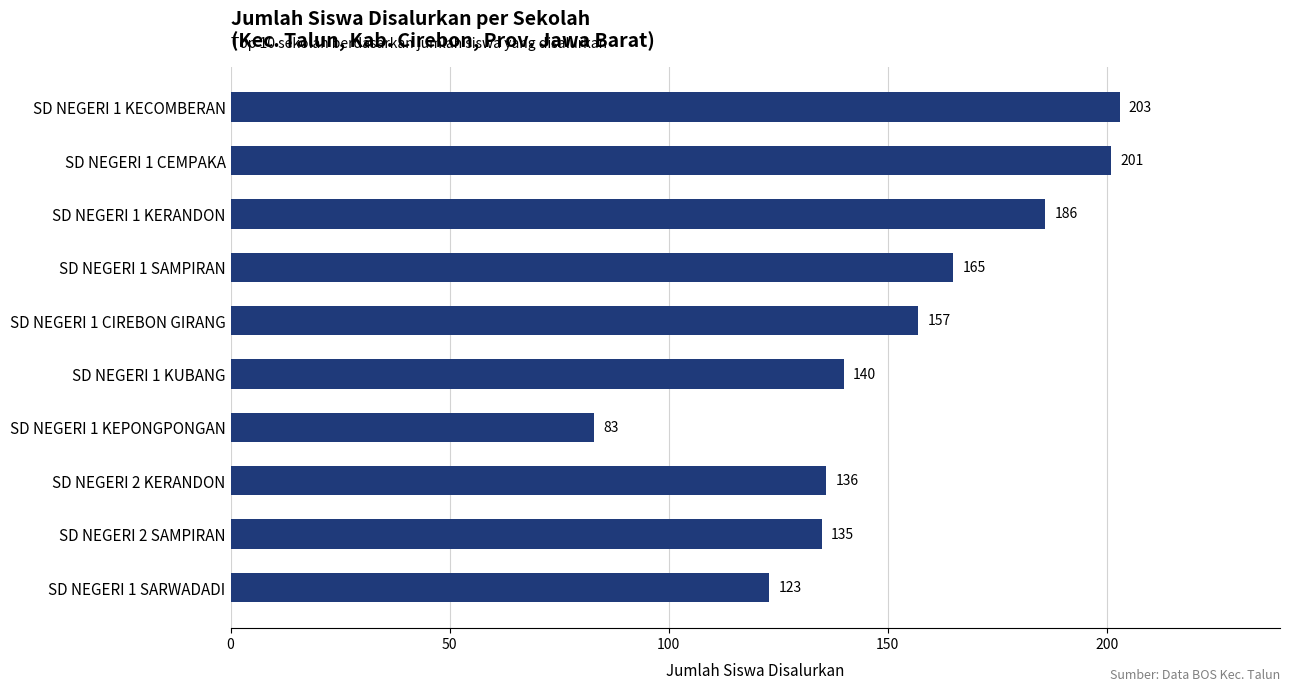

Which label corresponds to the smallest value in the chart?

SD NEGERI 1 KEPONGPONGAN